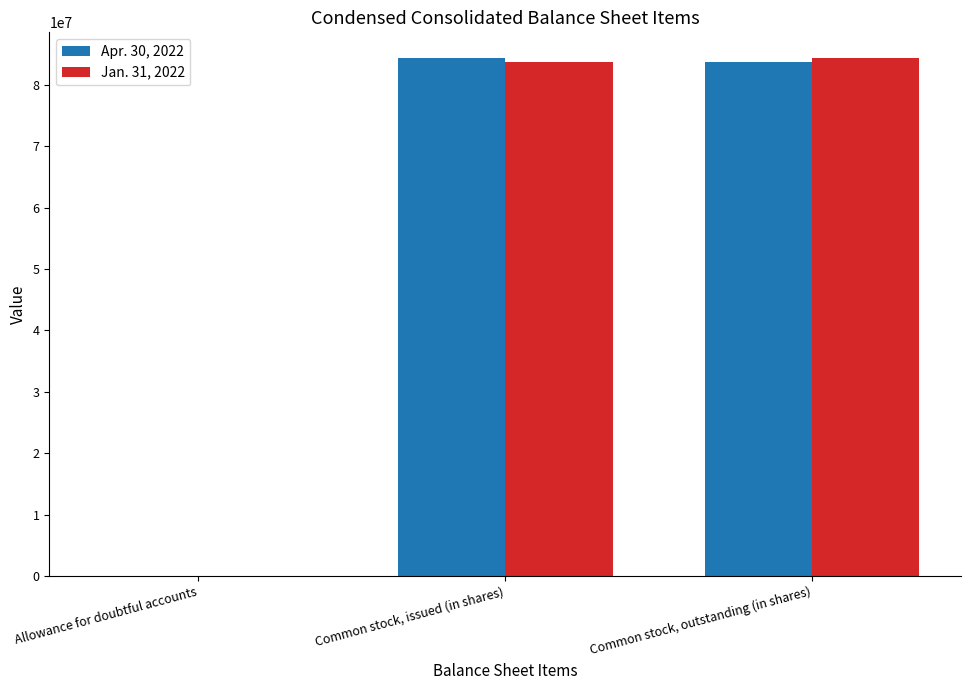

What is the total value across all series at Common stock, issued (in shares)?

168145000